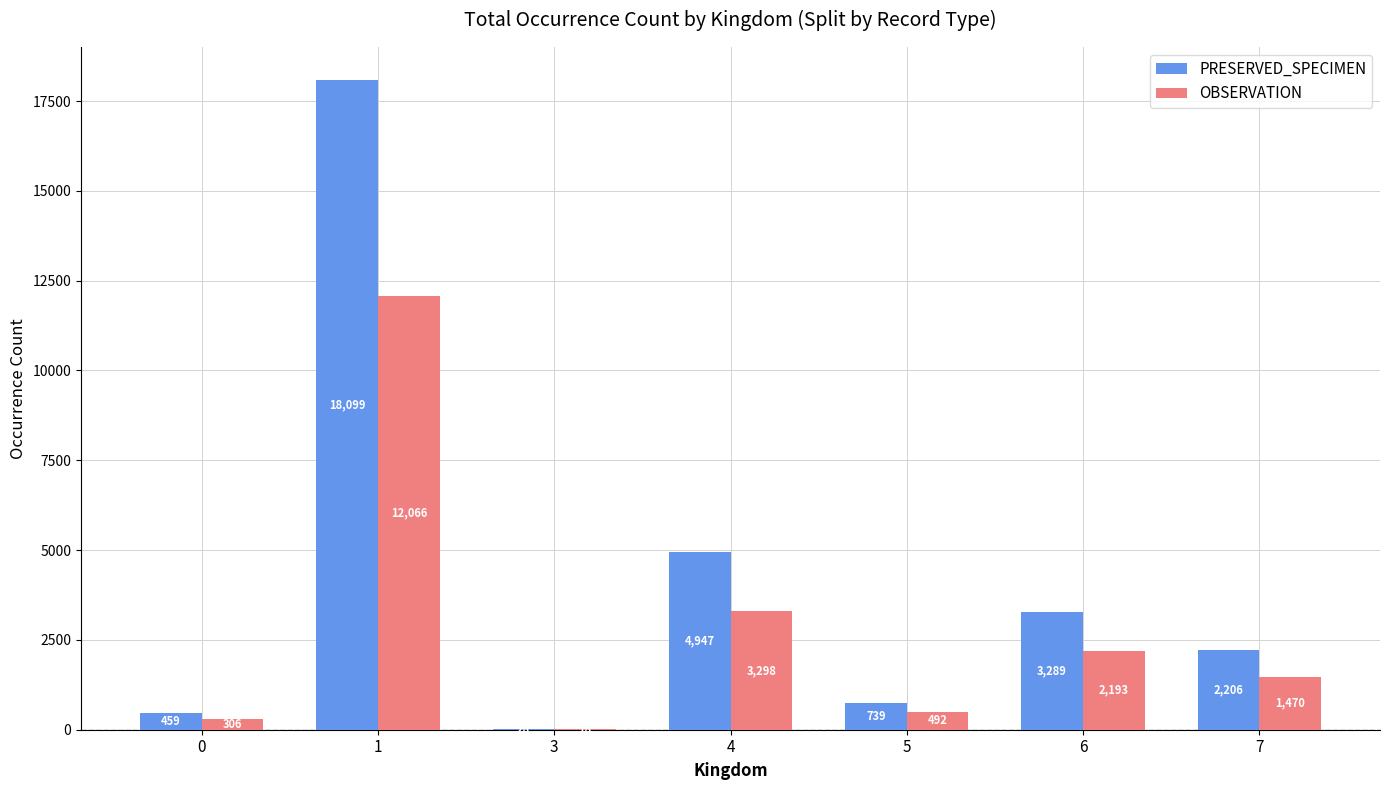

Which series has the largest total across all categories?

PRESERVED_SPECIMEN